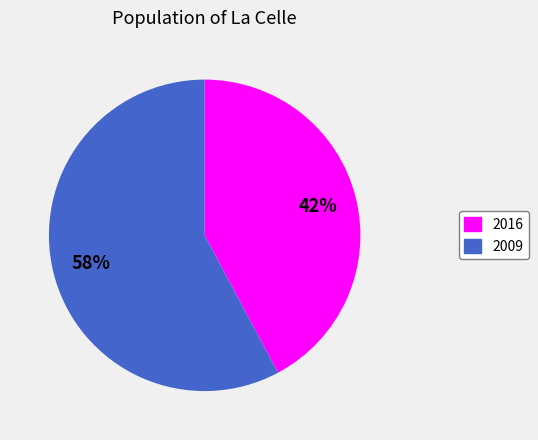

How many segments does this pie chart have?

2